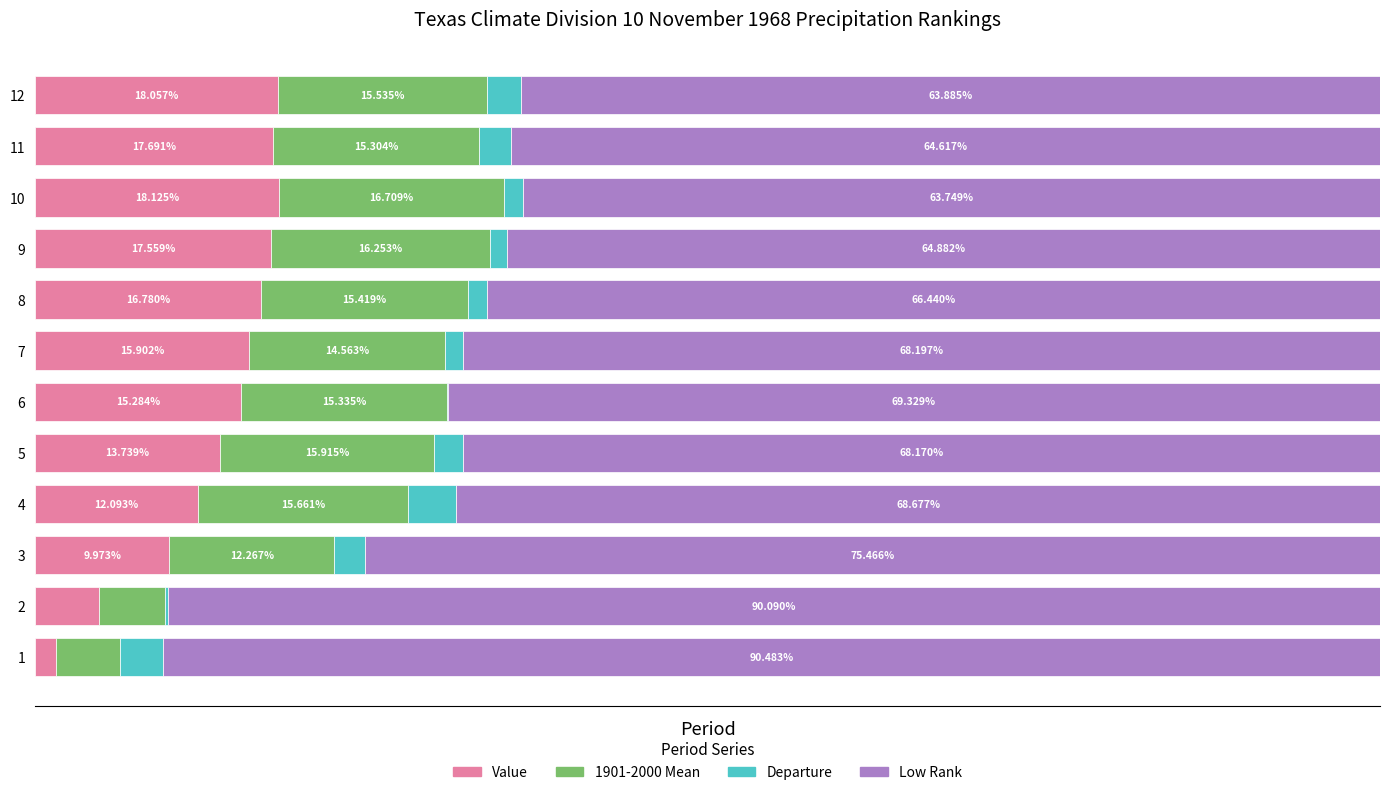

What are all the series names shown in the legend?

Value, 1901-2000 Mean, Departure, Low Rank